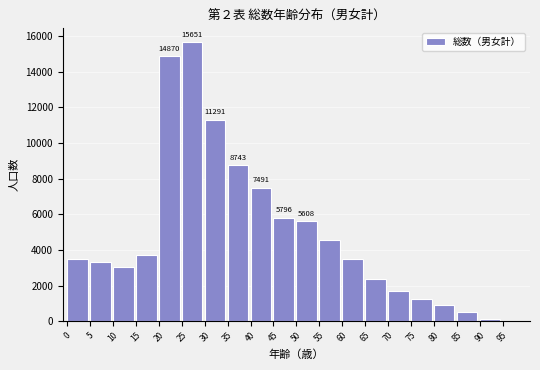

What is the greatest value displayed?

15651